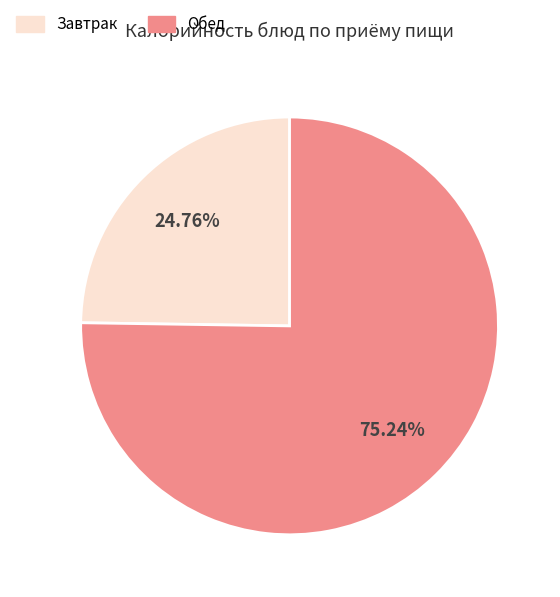

Rank the categories by value from highest to lowest.

Обед, Завтрак